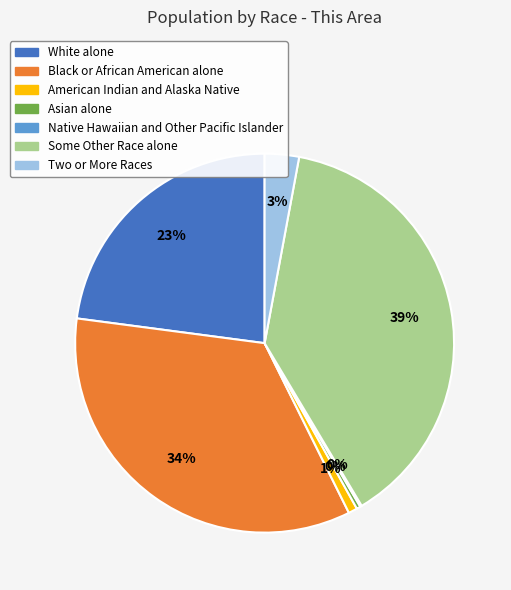

To the nearest percent, what is the average slice percentage?

14%